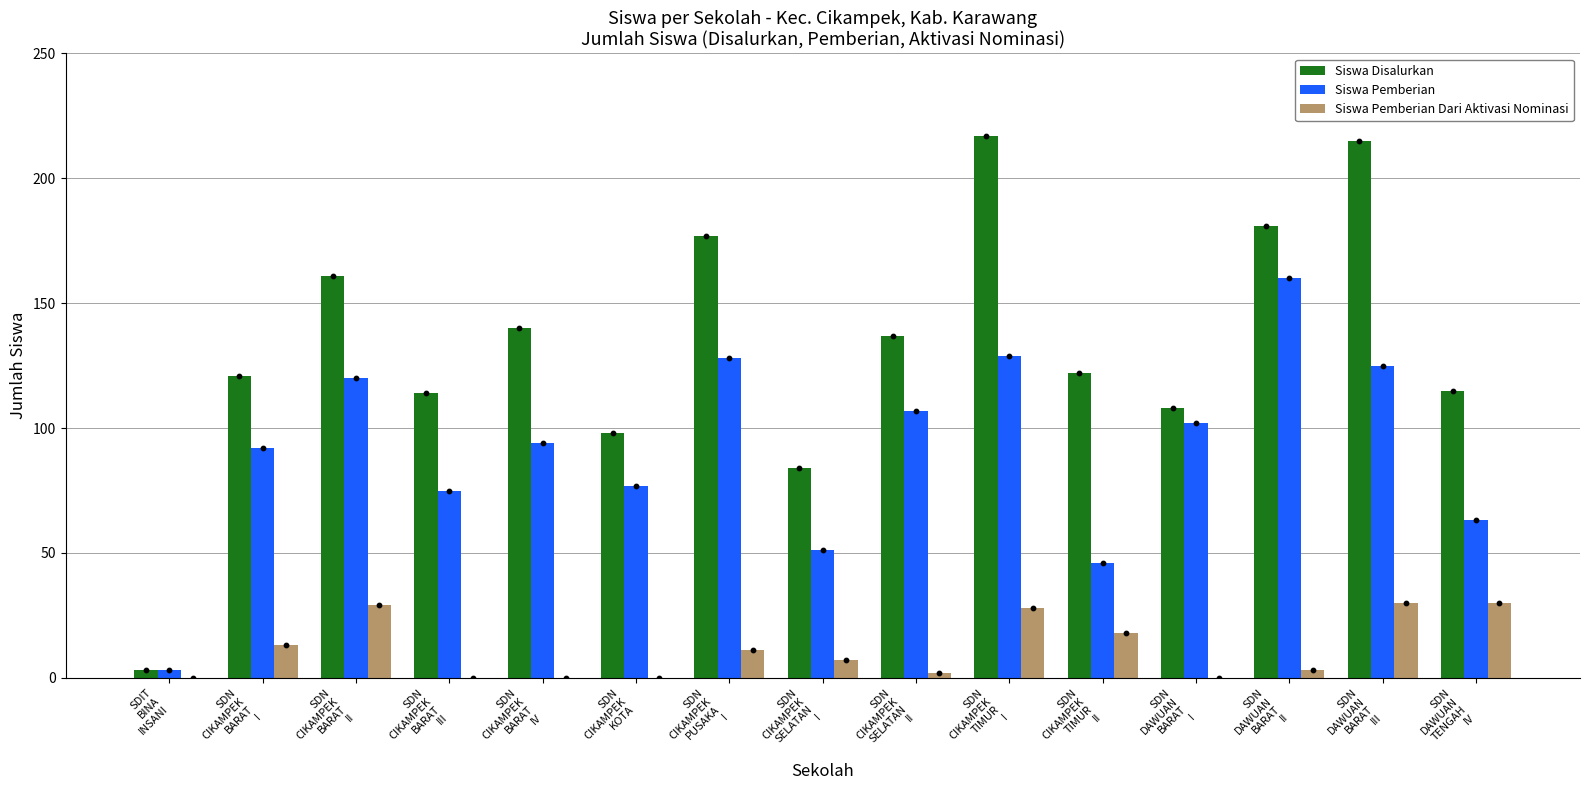

Which series has the largest Y range (max minus min)?

Siswa Disalurkan